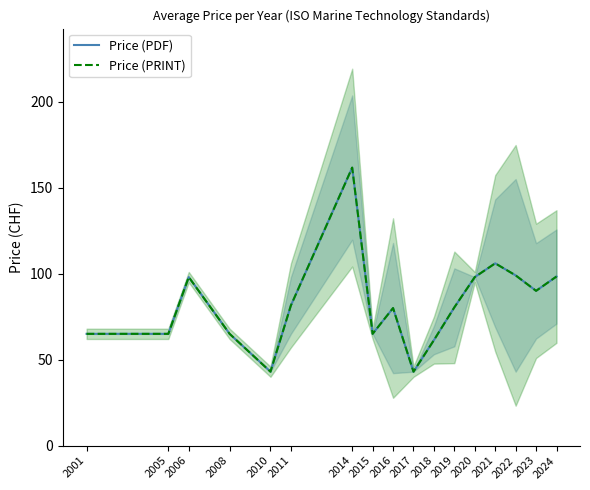

List the labels in order of Price (PDF) value, largest first.

2014, 2021, 2022, 2024, 2006, 2020, 2023, 2011, 2019, 2016, 2001, 2005, 2008, 2015, 2018, 2010, 2017